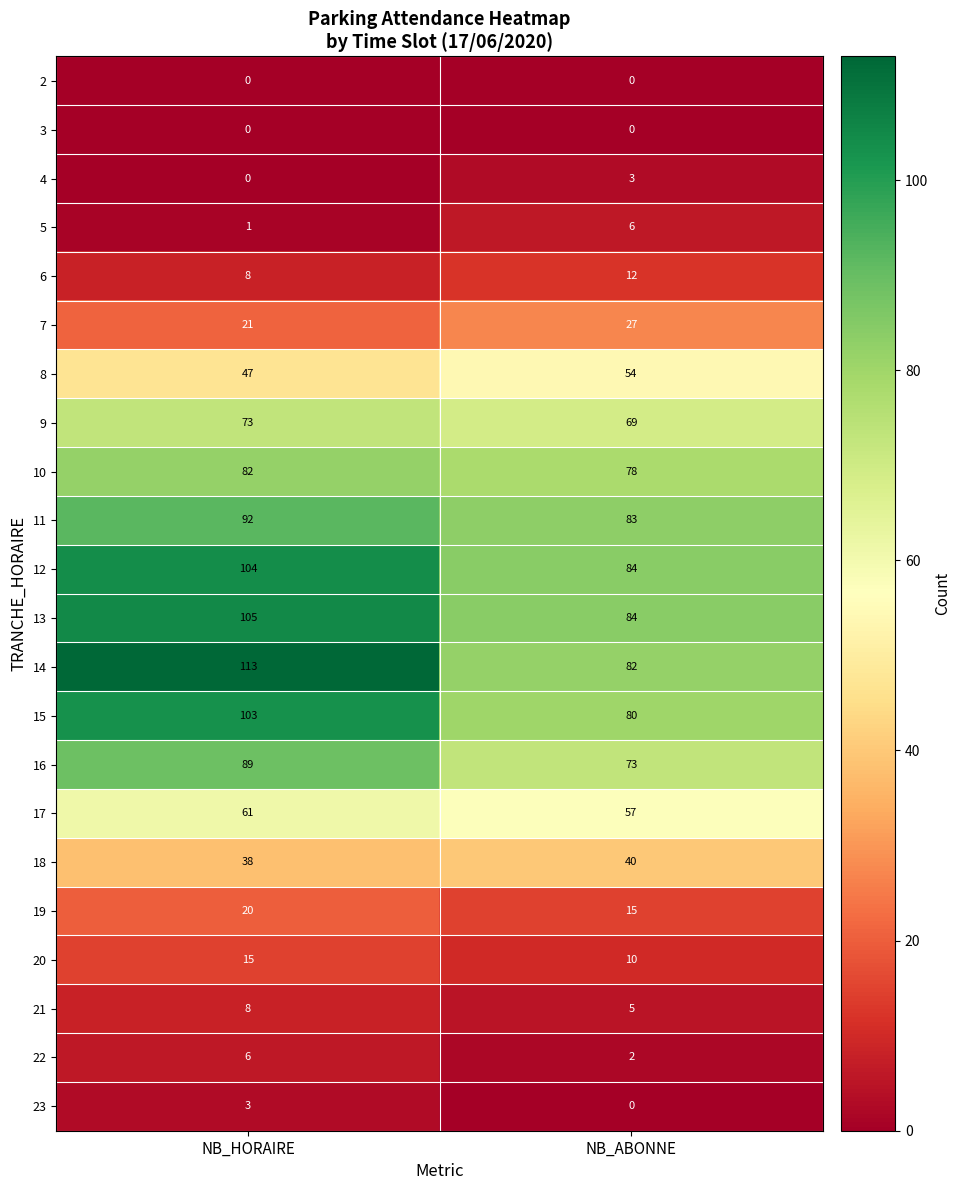

List the labels in order of 14 value, smallest first.

NB_ABONNE, NB_HORAIRE